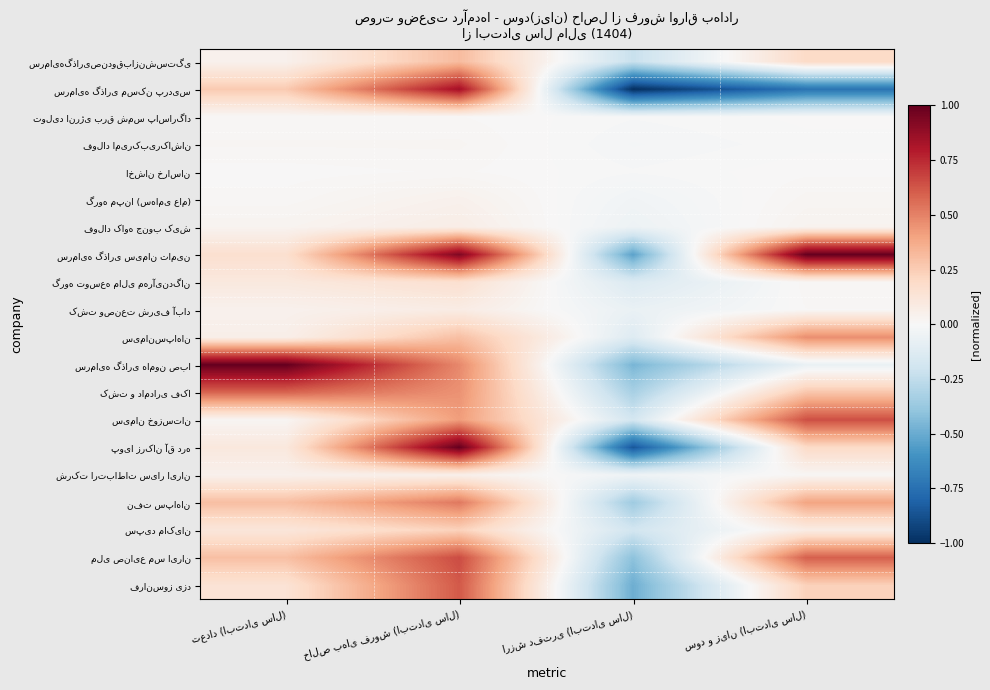

Which has a higher value, خالص بهای فروش (ابتدای سال) or ارزش دفتری (ابتدای سال)?

خالص بهای فروش (ابتدای سال)